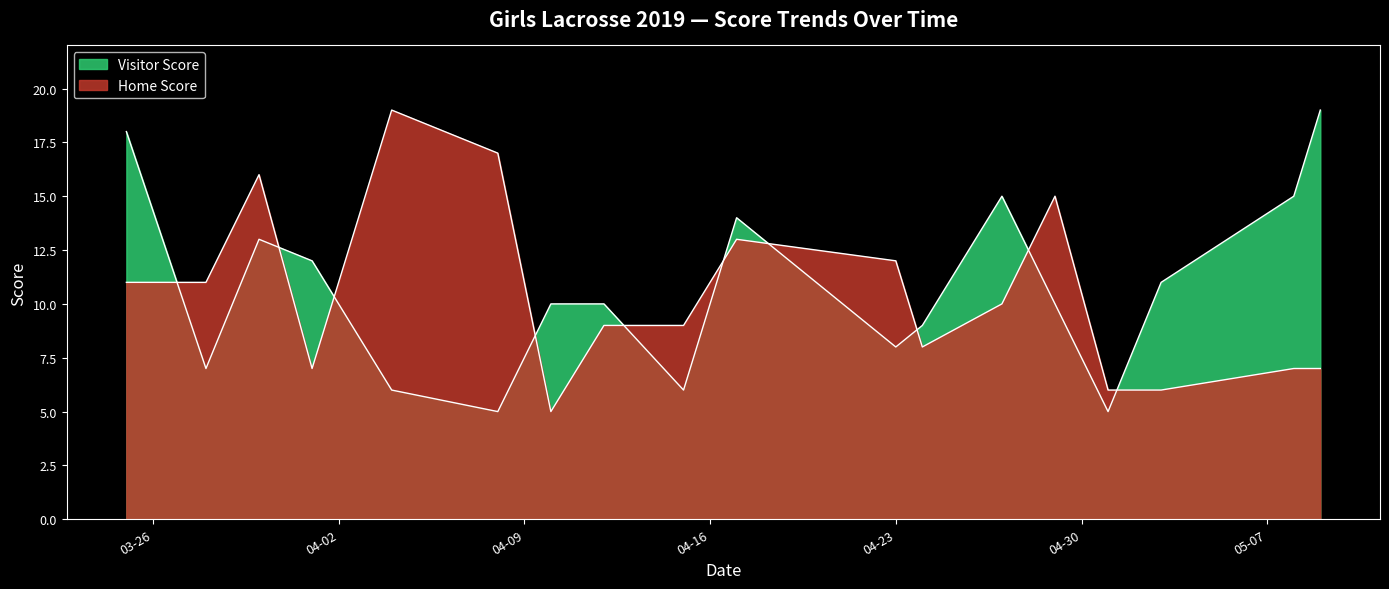

At which label is Visitor Score closest to 12?

2019-04-01